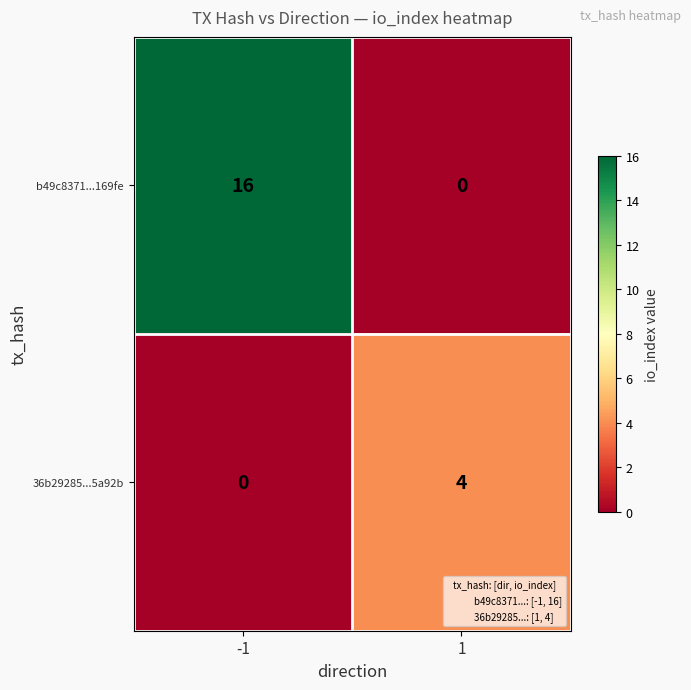

What is the average value of the b49c8371...169fe series?

8